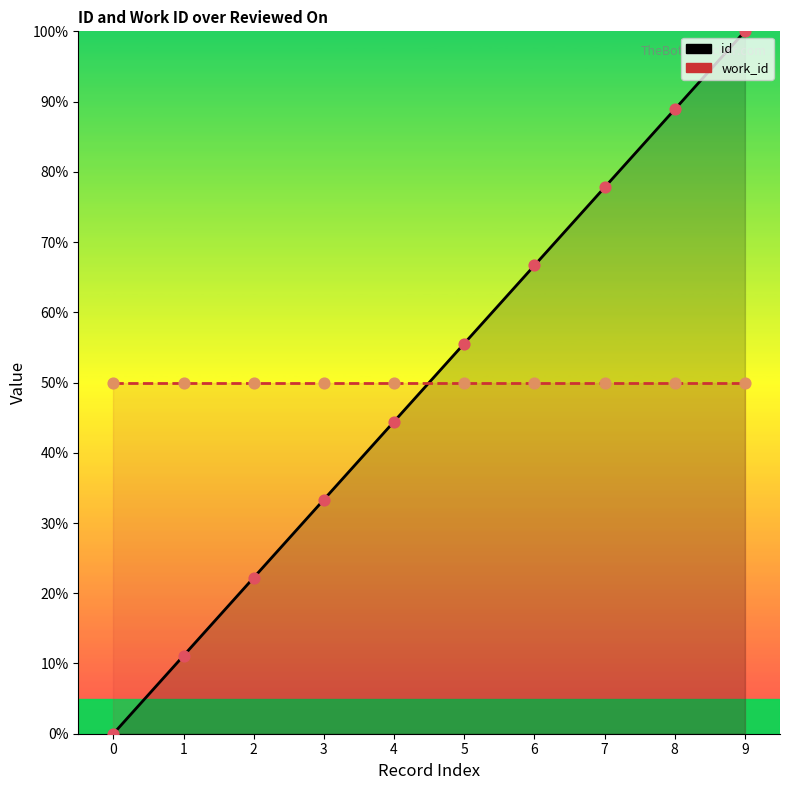

At which category is the sum across all series the highest?

9